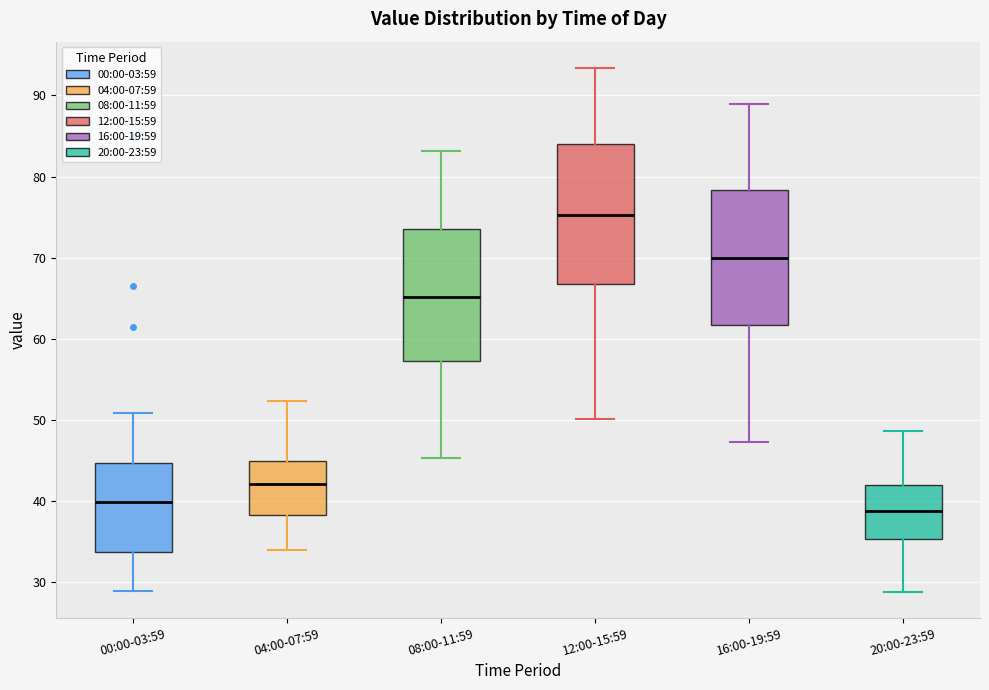

Reading left to right, transcribe this box plot: for each box, give where its median line is, the range the box spans, and where its two whiskers end, as read against the y-axis. The values are not printed on the chart, so give them approximately, as read against the axis.

00:00-03:59: median 40, box 34 to 45, whiskers 29 to 51
04:00-07:59: median 42, box 38 to 45, whiskers 34 to 52
08:00-11:59: median 65, box 57 to 74, whiskers 45 to 83
12:00-15:59: median 75, box 67 to 84, whiskers 50 to 93
16:00-19:59: median 70, box 62 to 78, whiskers 47 to 89
20:00-23:59: median 39, box 35 to 42, whiskers 29 to 49